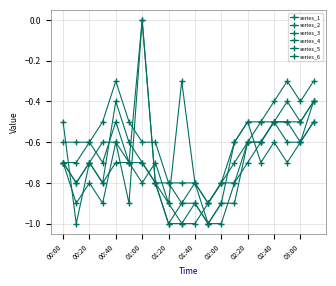

Is this an area chart (filled region under the line)?

No